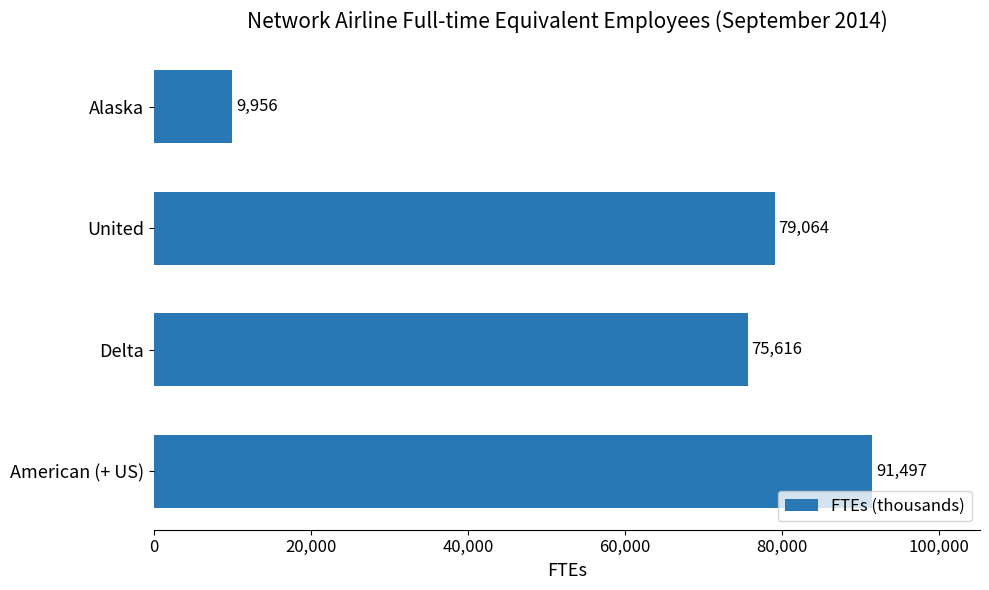

Rank the categories by value from highest to lowest.

American (+ US), United, Delta, Alaska